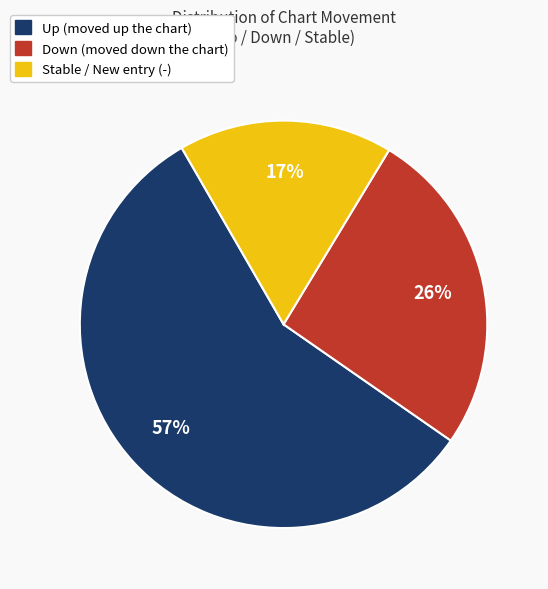

Which slice is the smallest?

Stable / New entry (-)